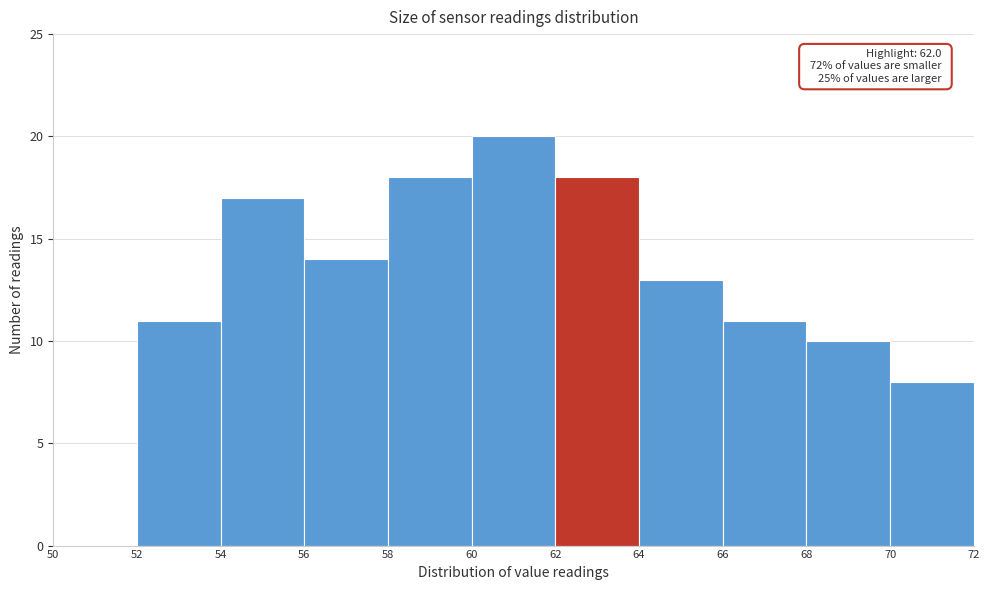

Which range on the x-axis has the tallest bar?

60 to 62